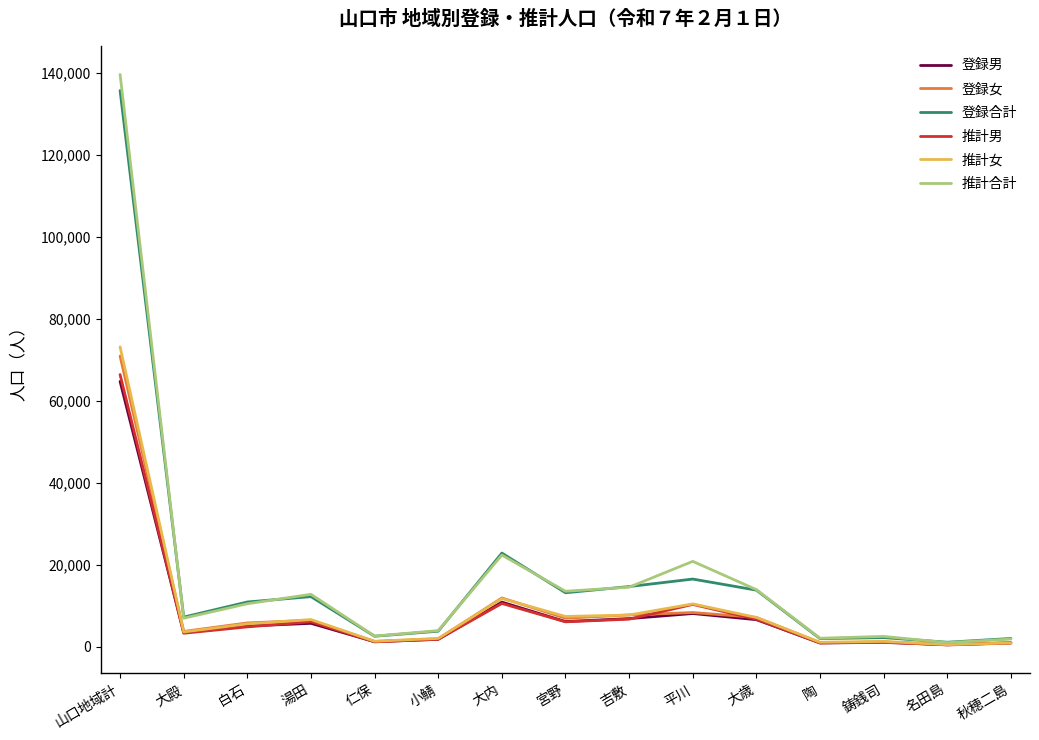

Which series has the largest range (max minus min)?

推計合計